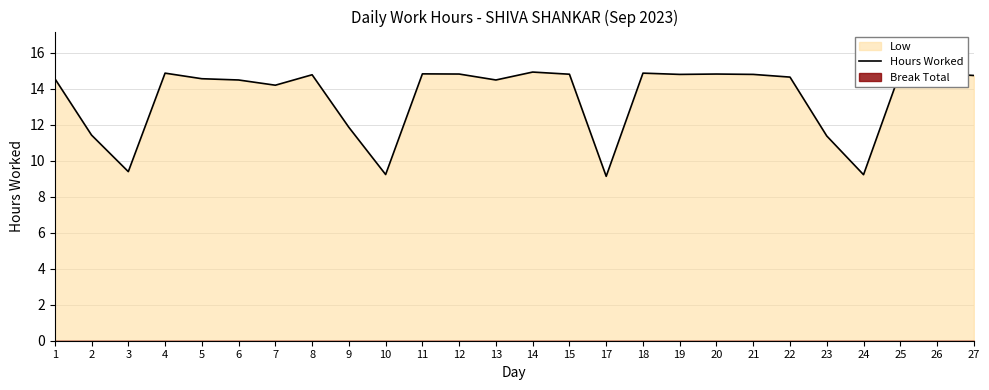

Read the value at 23.

11.4